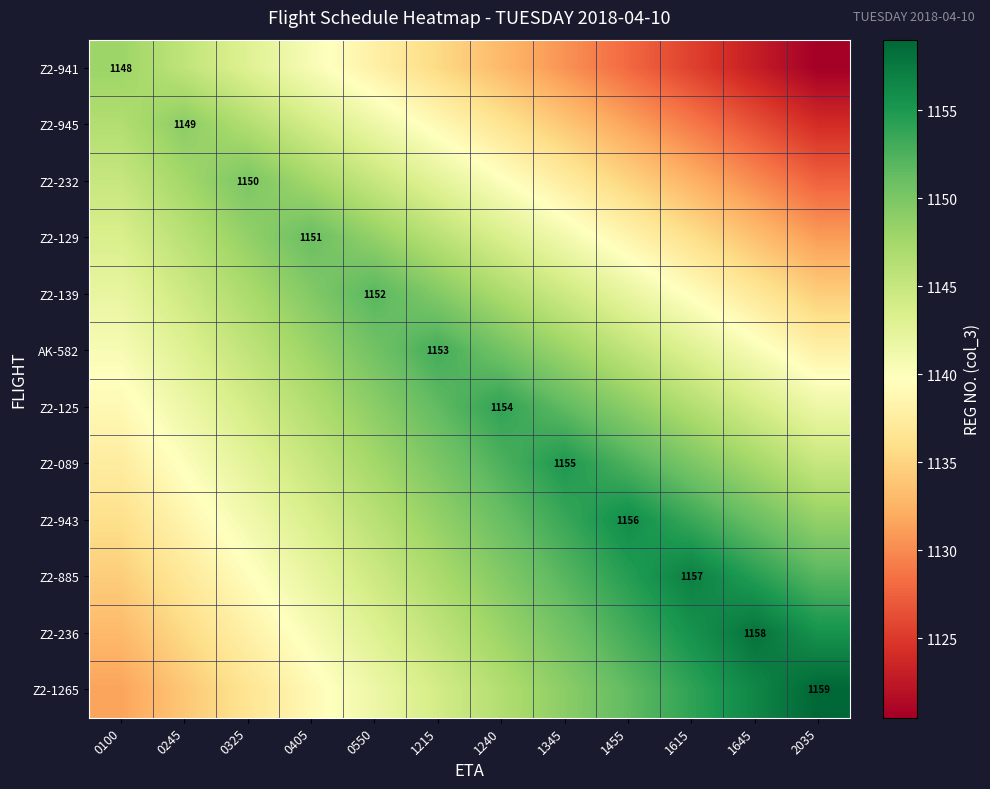

True or false: Z2-236 has a value of 538.4 at 1645.

False